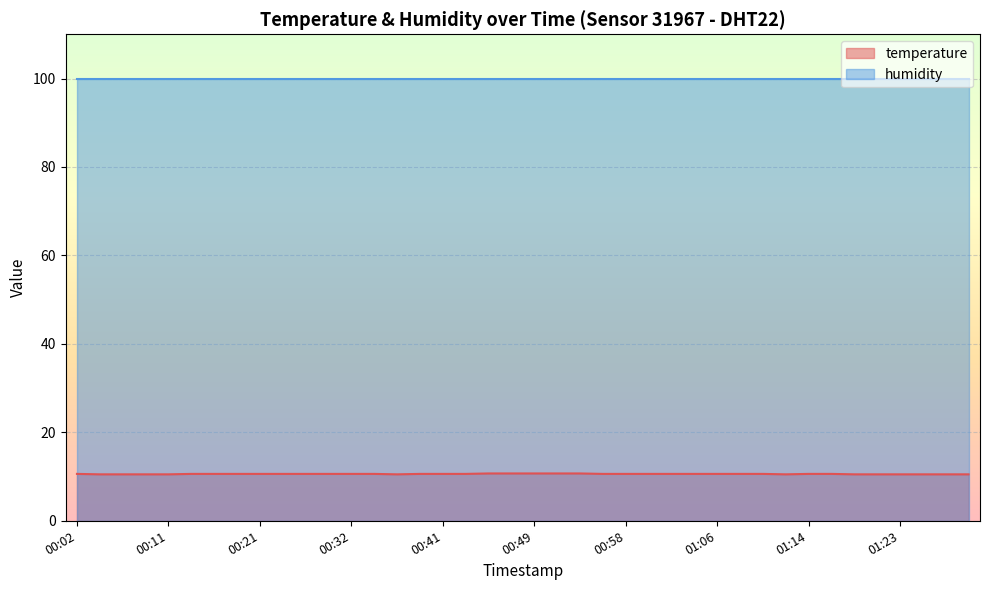

Which category has the highest value across all series?

00:45